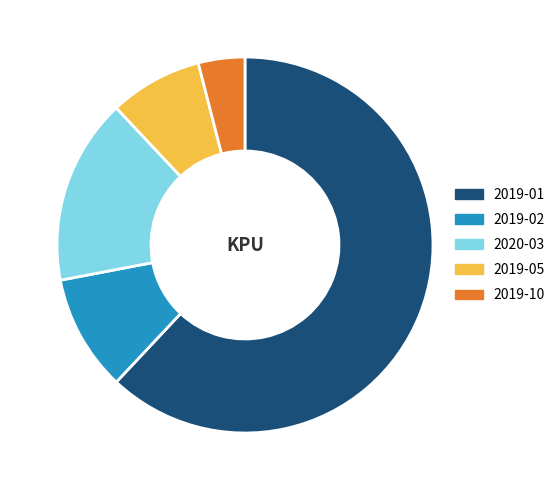

Which category has the smallest portion of the pie?

2019-10